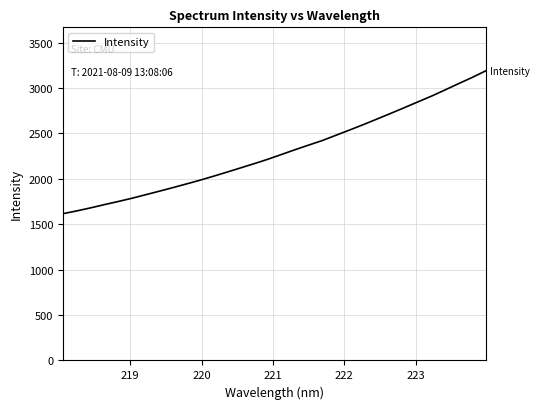

What is the difference between the maximum and minimum values?

1573.7